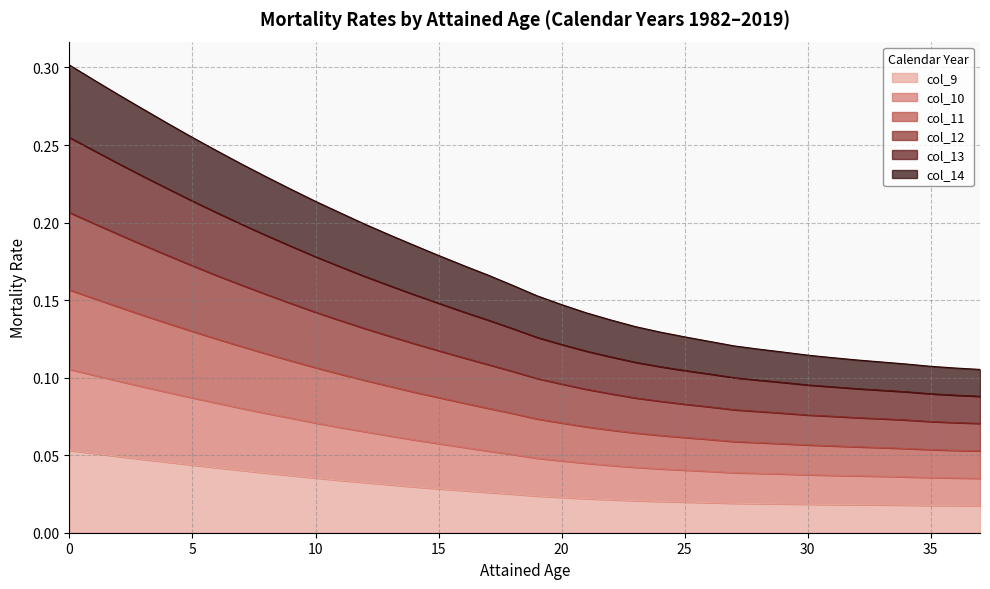

Rank the series by their average value, from highest to lowest.

col_12, col_11, col_13, col_10, col_14, col_9